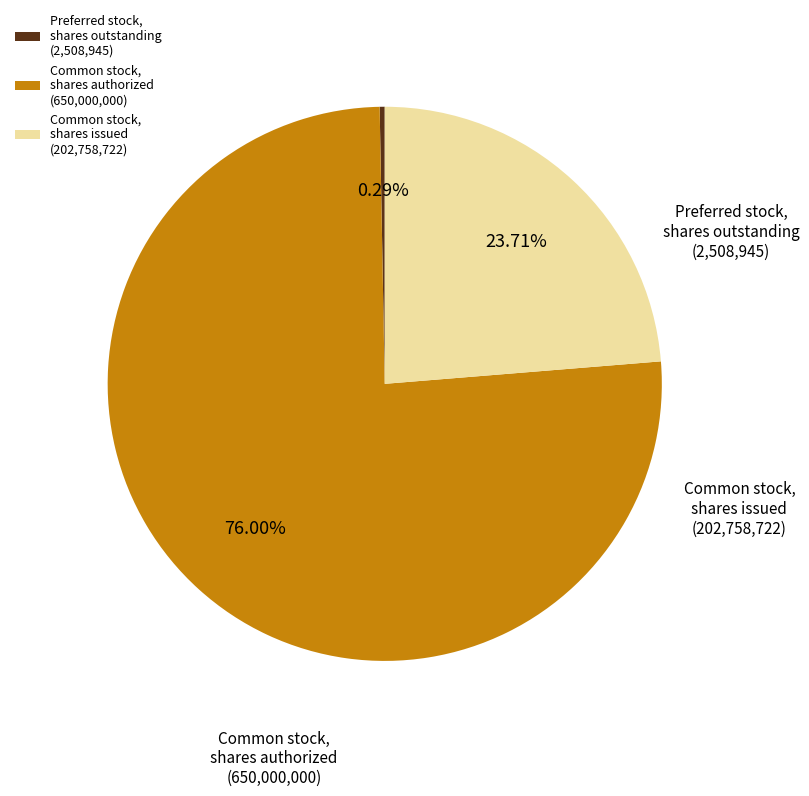

Is there a majority slice in this chart?

Yes